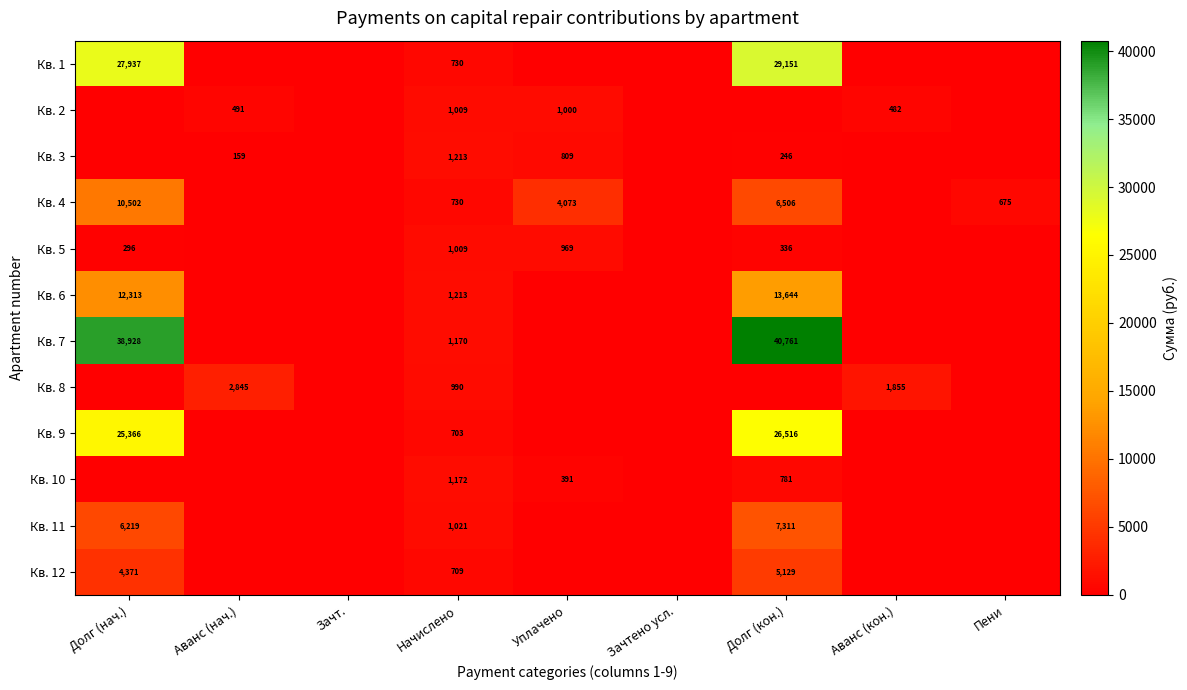

How many data points does each series have?

9